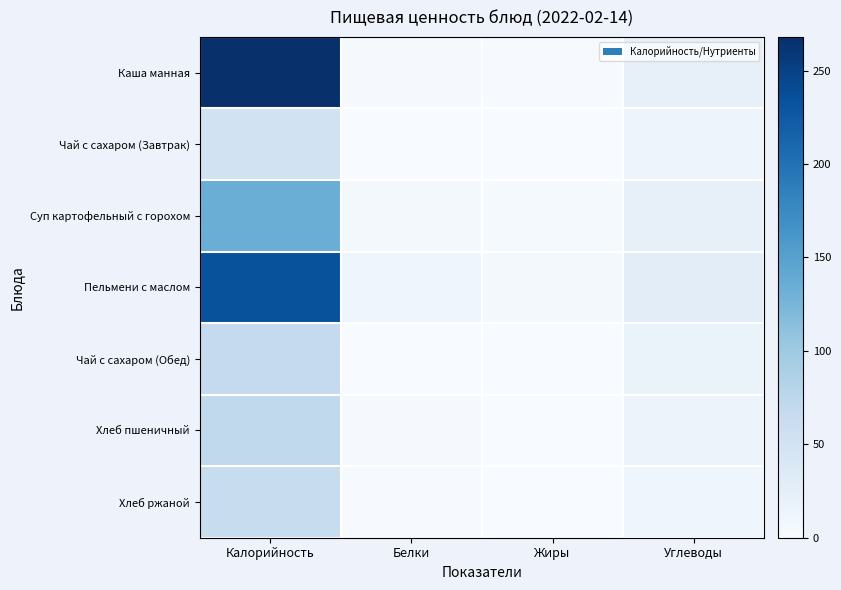

Reading left to right, what are all the values shown in this chart?

Каша манная: Калорийность=268.0	Белки=3.0	Жиры=2.0	Углеводы=21.0
Чай с сахаром (Завтрак): Калорийность=52.0	Белки=0.0	Жиры=0.0	Углеводы=13.6
Суп картофельный с горохом: Калорийность=134.0	Белки=5.0	Жиры=4.0	Углеводы=21.0
Пельмени с маслом: Калорийность=233.0	Белки=11.0	Жиры=6.0	Углеводы=28.0
Чай с сахаром (Обед): Калорийность=67.0	Белки=0.0	Жиры=0.0	Углеводы=17.0
Хлеб пшеничный: Калорийность=71.0	Белки=2.3	Жиры=0.2	Углеводы=14.8
Хлеб ржаной: Калорийность=64.3	Белки=1.8	Жиры=0.6	Углеводы=12.6